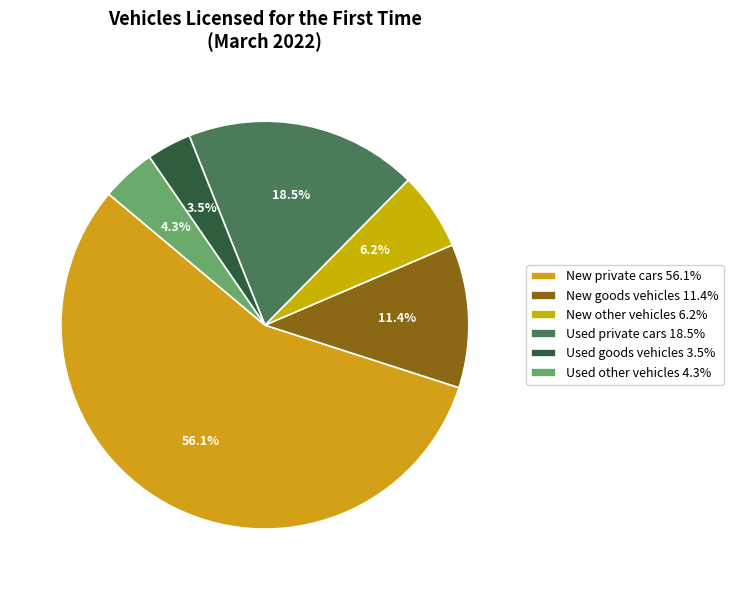

How many segments does this pie chart have?

6